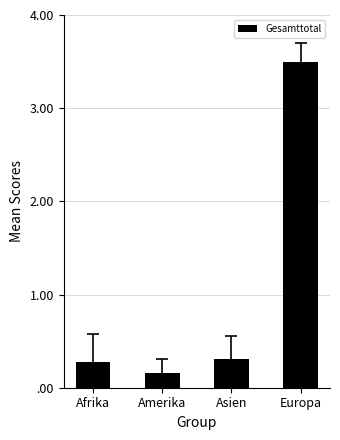

What is the sum of the values at Europa and Afrika?

3.8